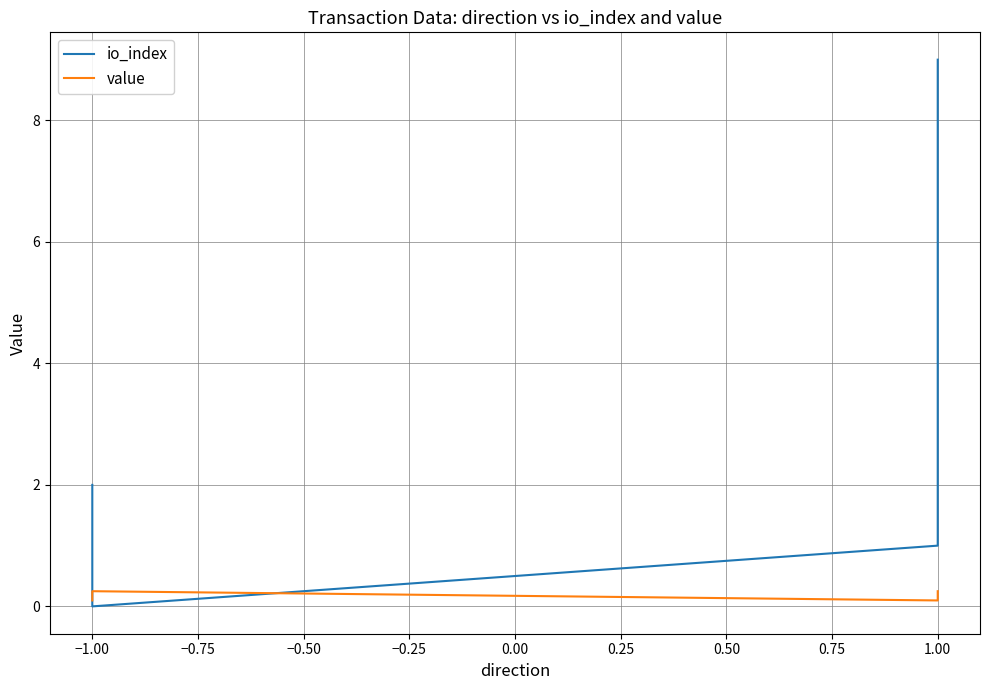

What is the average value of the io_index series?

3.0